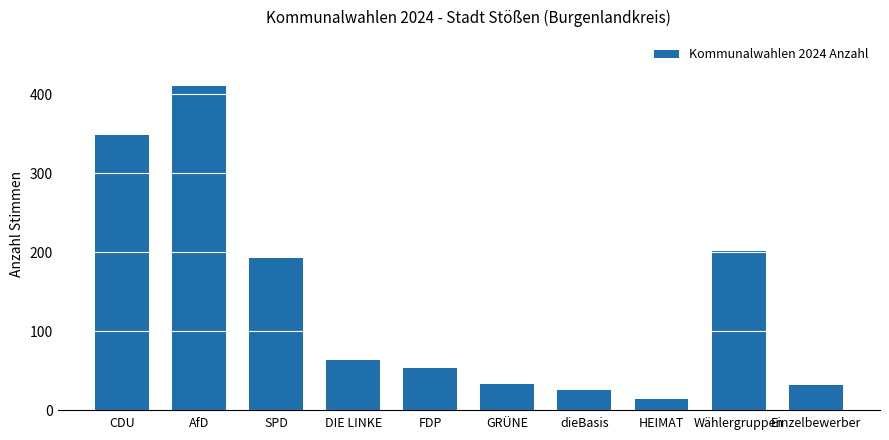

What is the difference between the second highest and minimum values?

334